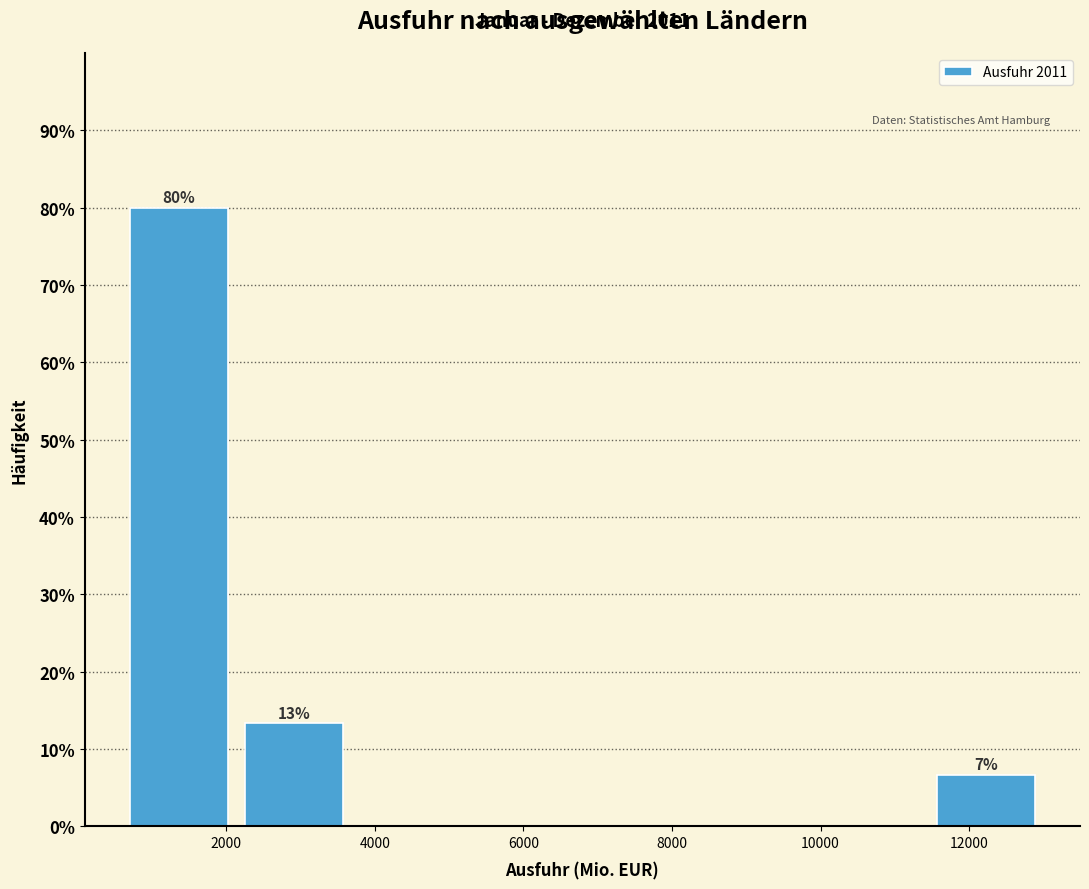

Which range on the x-axis has the tallest bar?

600 to 2200